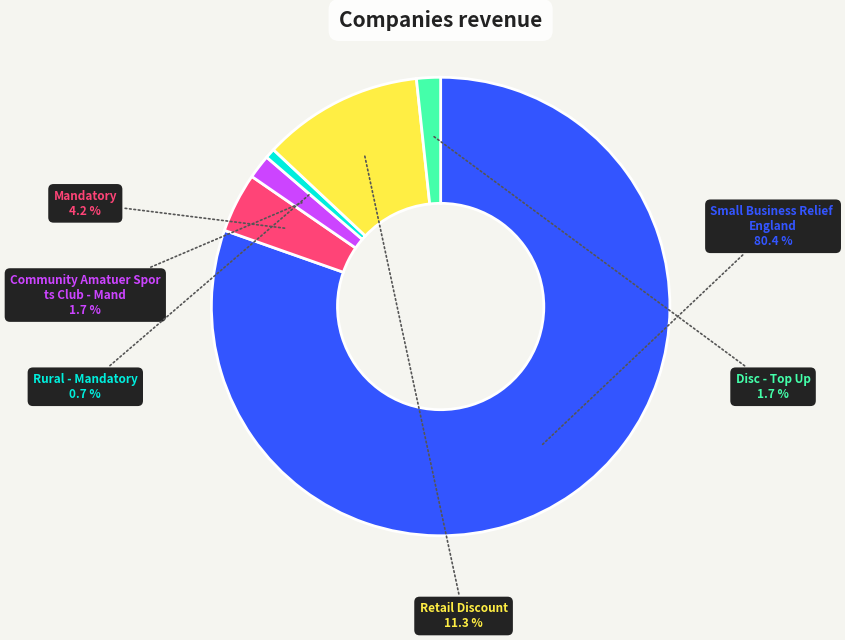

Does any single category account for the majority?

Yes